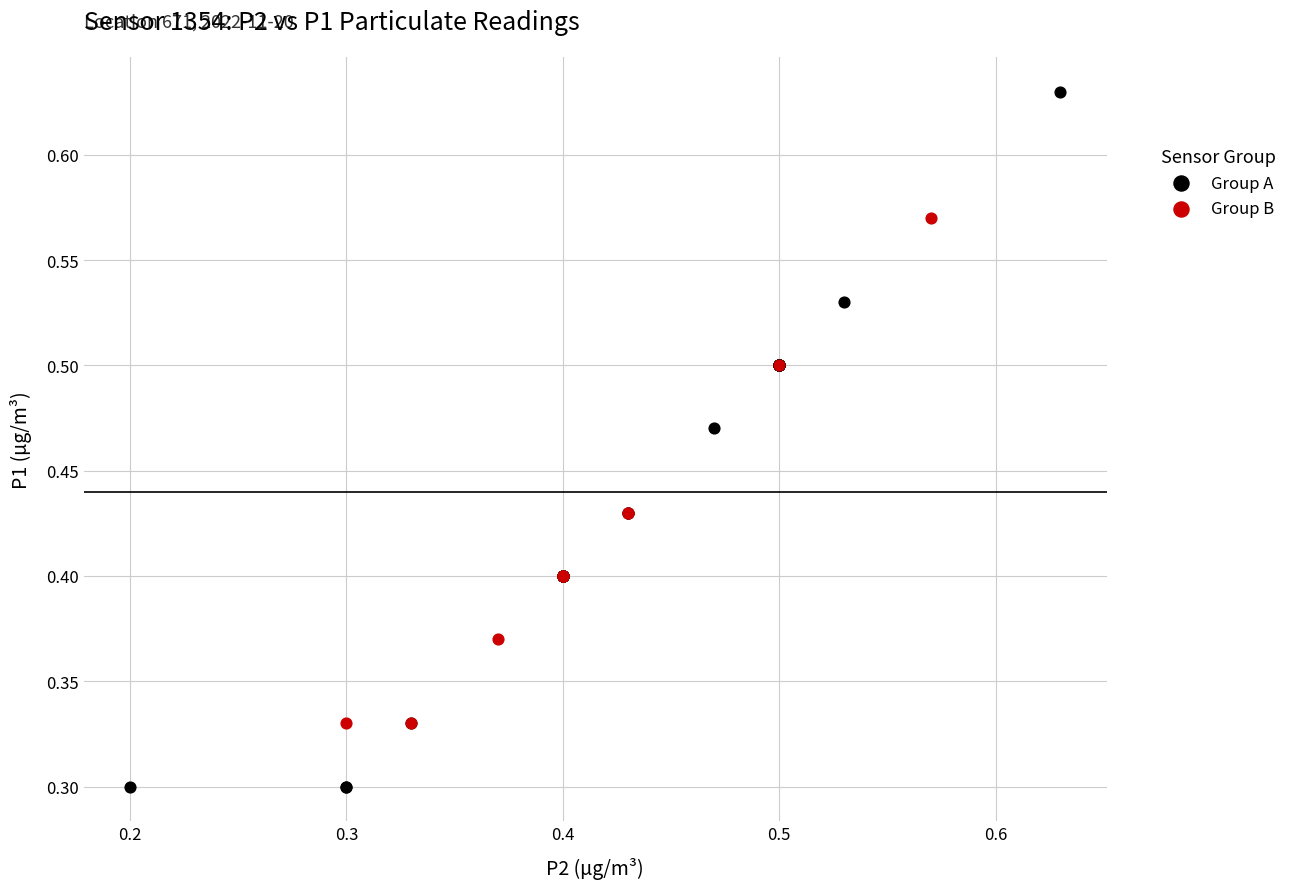

Which series has the widest spread of Y values?

Group A